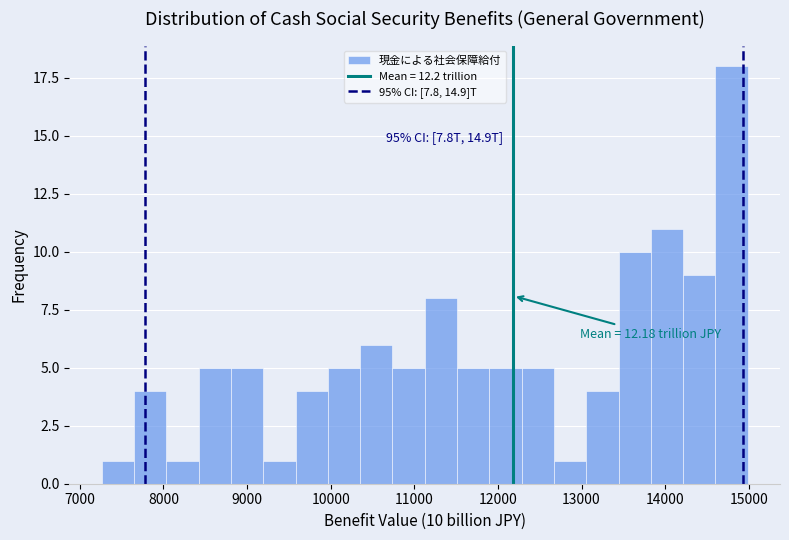

Read against the x-axis, roughly where is the centre of the tallest bar?

14800